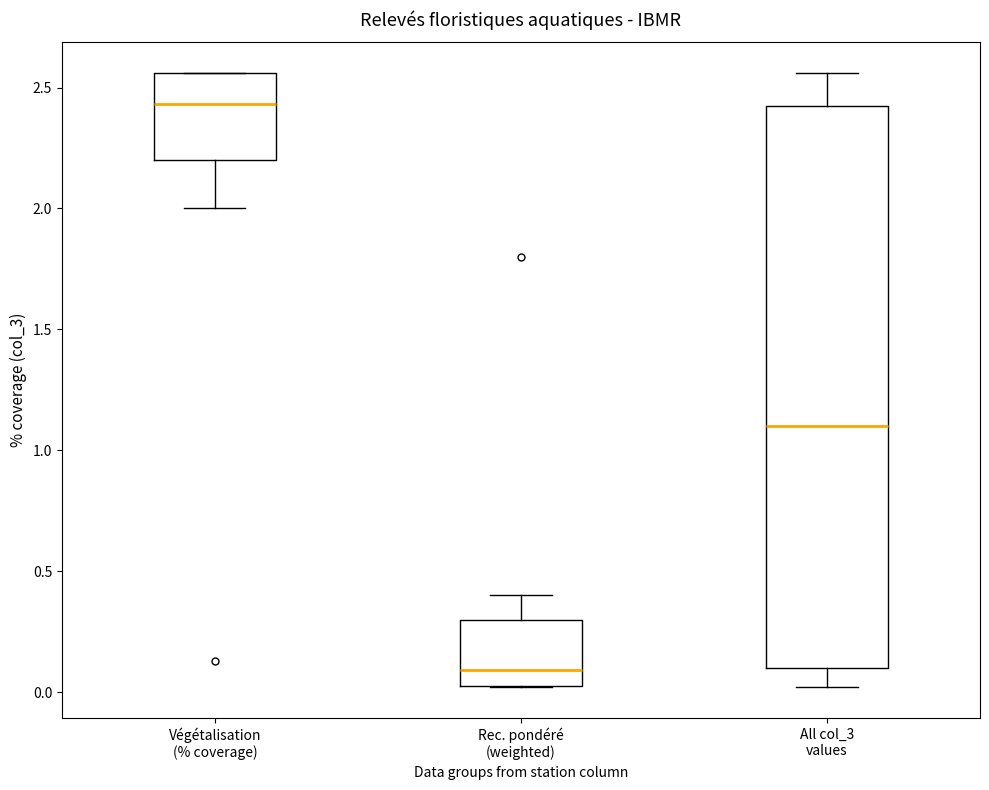

Comparing the boxes themselves (not the whiskers), which one is the tallest?

All col_3 values